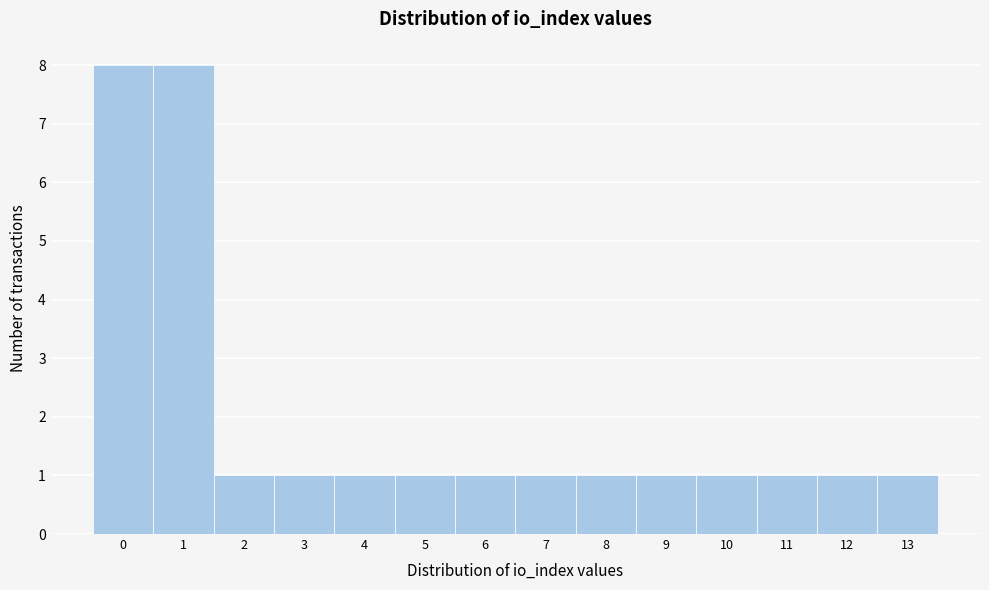

Reading left to right, list every bar in this chart as the range it spans on the x-axis followed by its height. The values are not printed on the chart, so give them approximately, as read against the axis.

-0.5 to 0.5: 8
0.5 to 1.5: 8
1.5 to 2.5: 1
2.5 to 3.5: 1
3.5 to 4.5: 1
4.5 to 5.5: 1
5.5 to 6.5: 1
6.5 to 7.5: 1
7.5 to 8.5: 1
8.5 to 9.5: 1
9.5 to 10.5: 1
10.5 to 11.5: 1
11.5 to 12.5: 1
12.5 to 13.5: 1